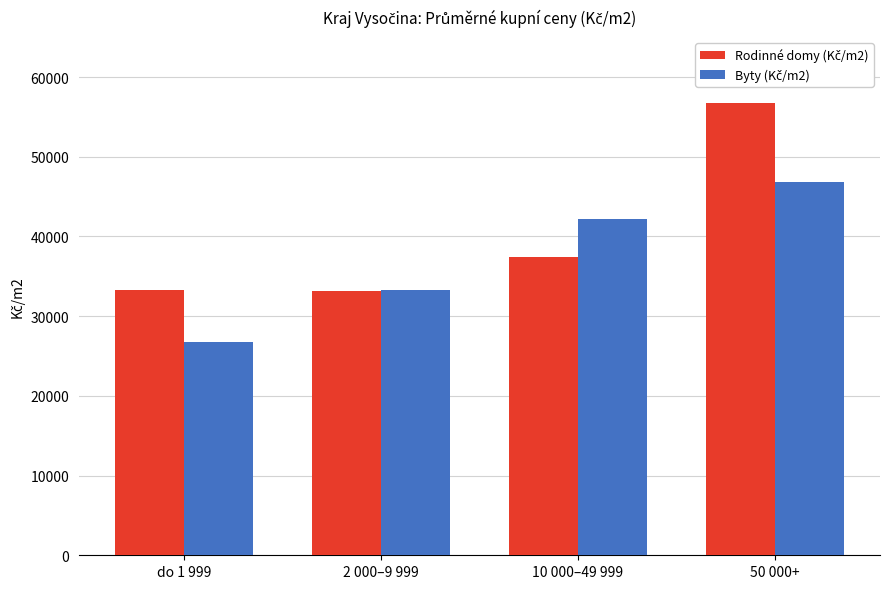

What is the spread (max minus min) of values at 50 000+?

9977